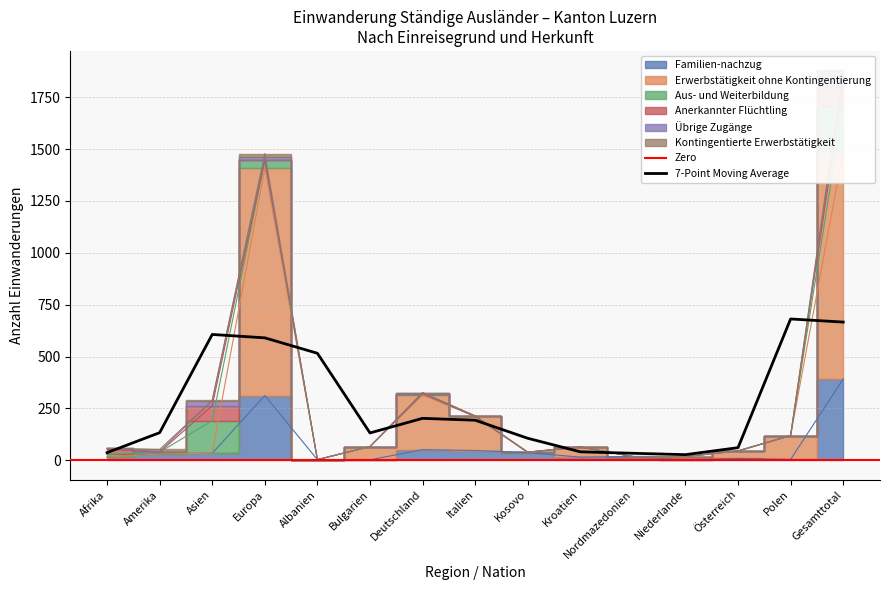

Which series changed the most between Afrika and Albanien?

Anerkannter Flüchtling